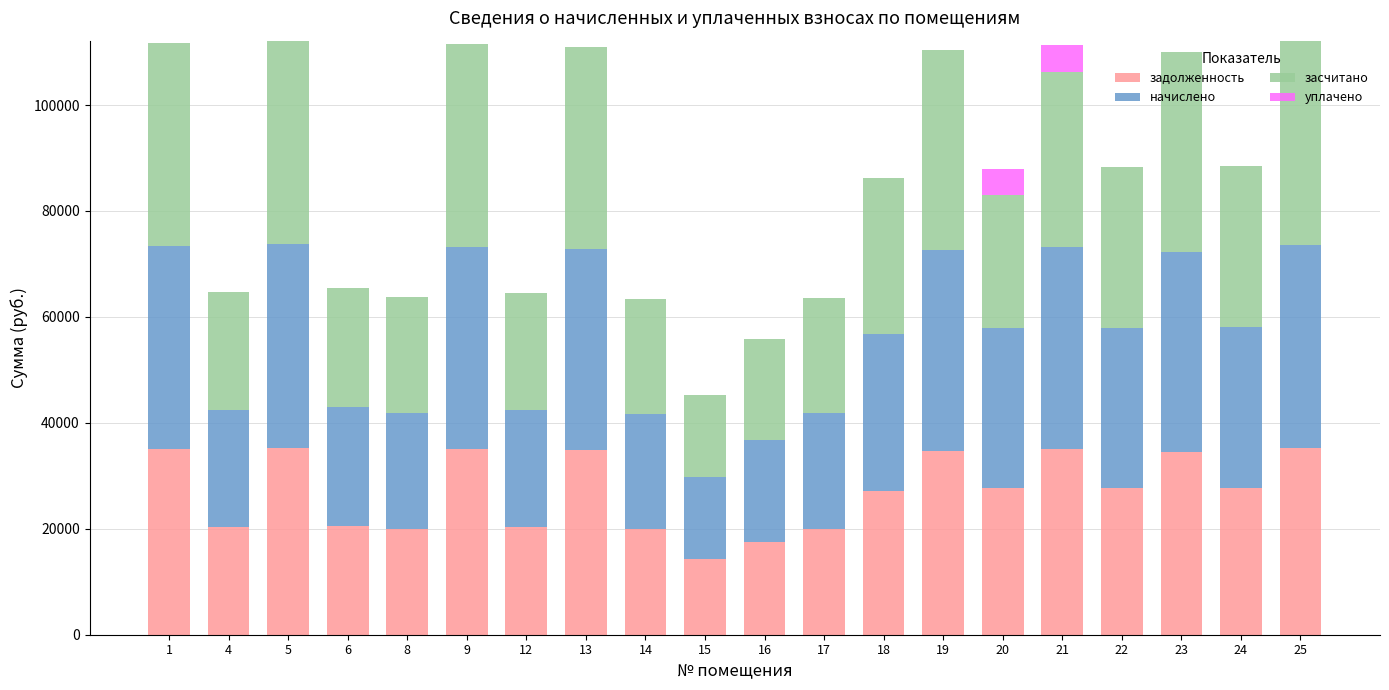

What is the highest value of the задолженность series?

35248.1